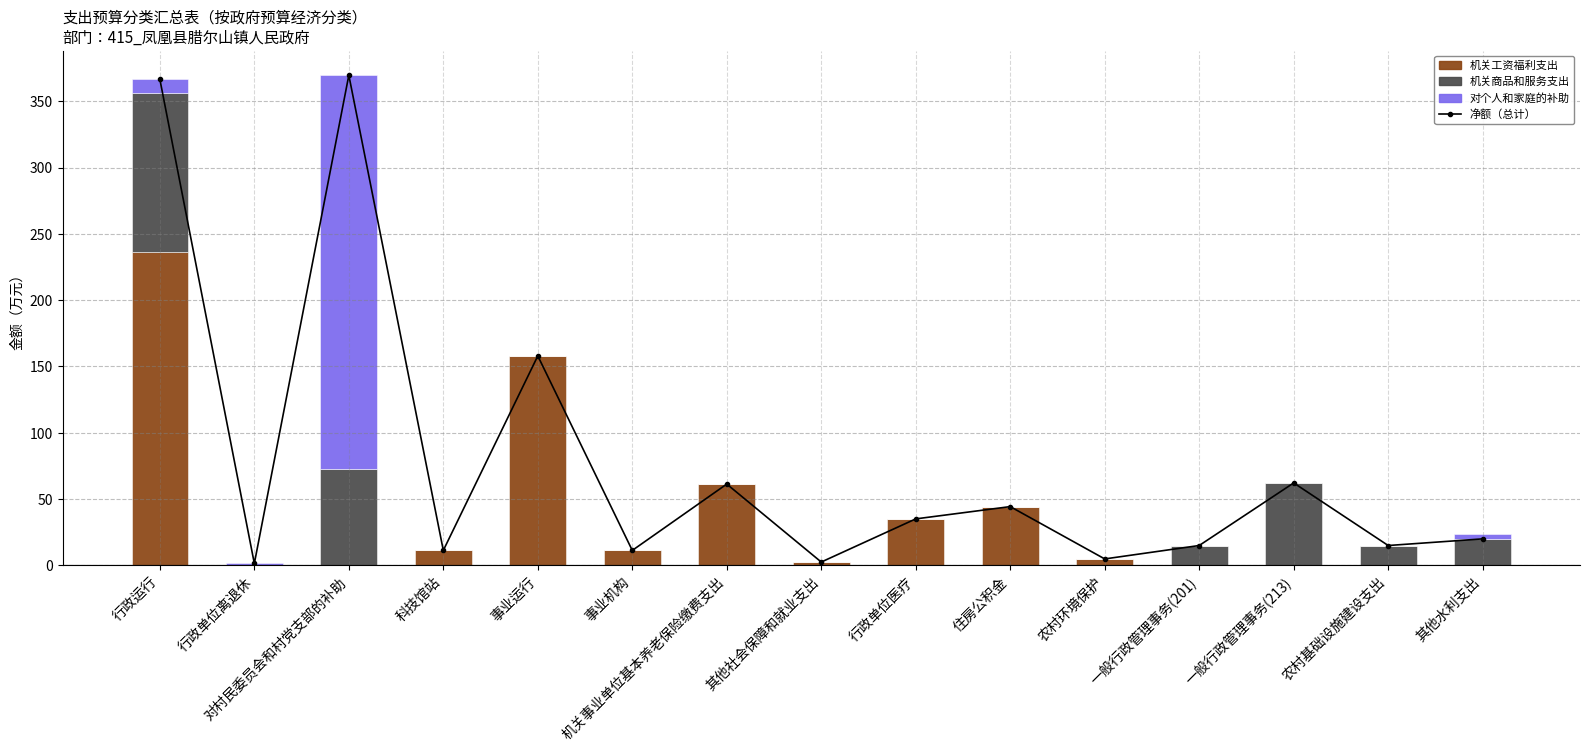

What is the difference between the 机关工资福利支出 values at 其他水利支出 and 科技馆站?

11.3